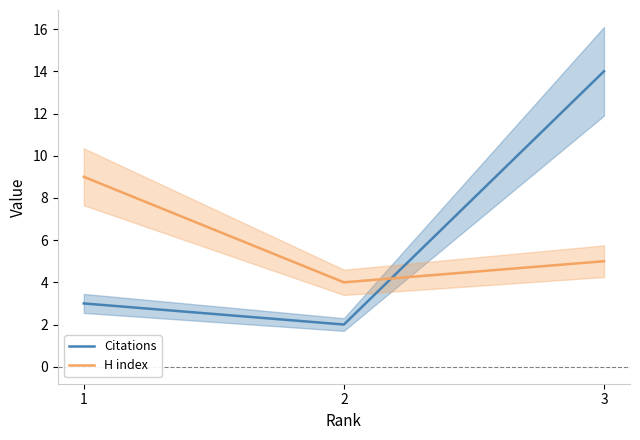

How many lines are shown in the chart?

2